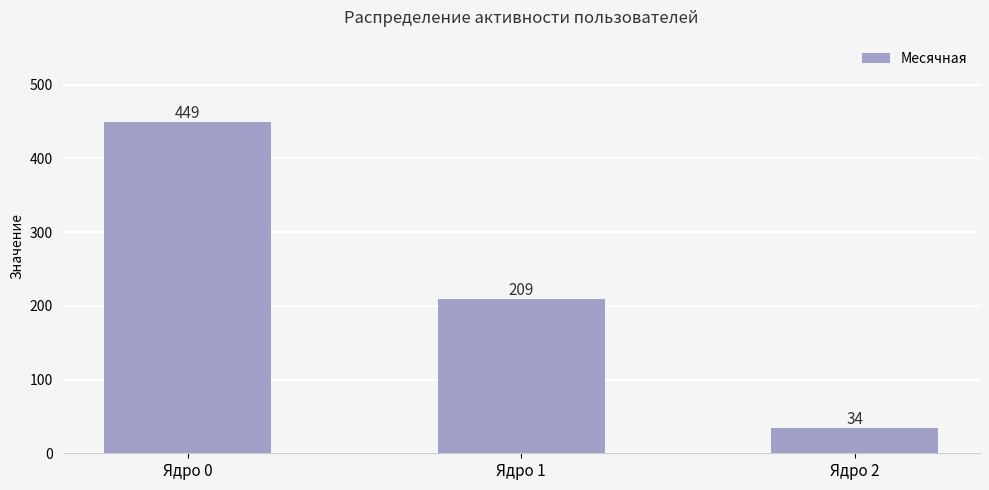

Approximately how many times larger is the value at Ядро 1 compared to Ядро 0?

0.5